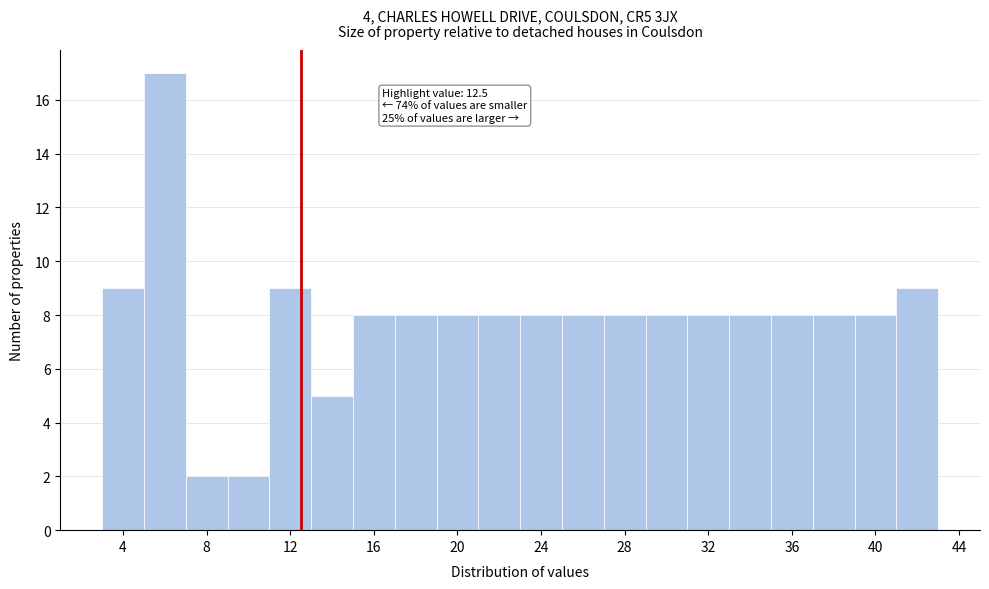

Over which range of the x-axis is the bar tallest?

5 to 7